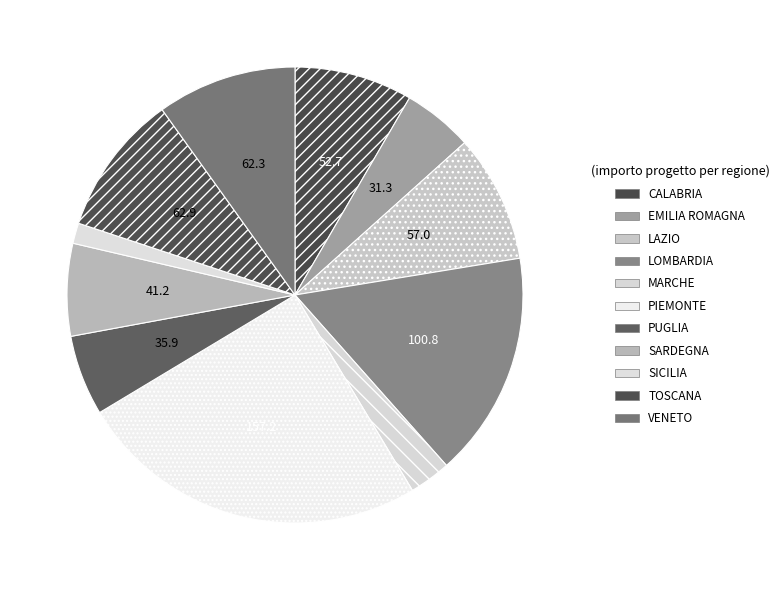

Rank the categories by value from lowest to highest.

SICILIA, MARCHE, EMILIA ROMAGNA, PUGLIA, SARDEGNA, CALABRIA, LAZIO, VENETO, TOSCANA, LOMBARDIA, PIEMONTE